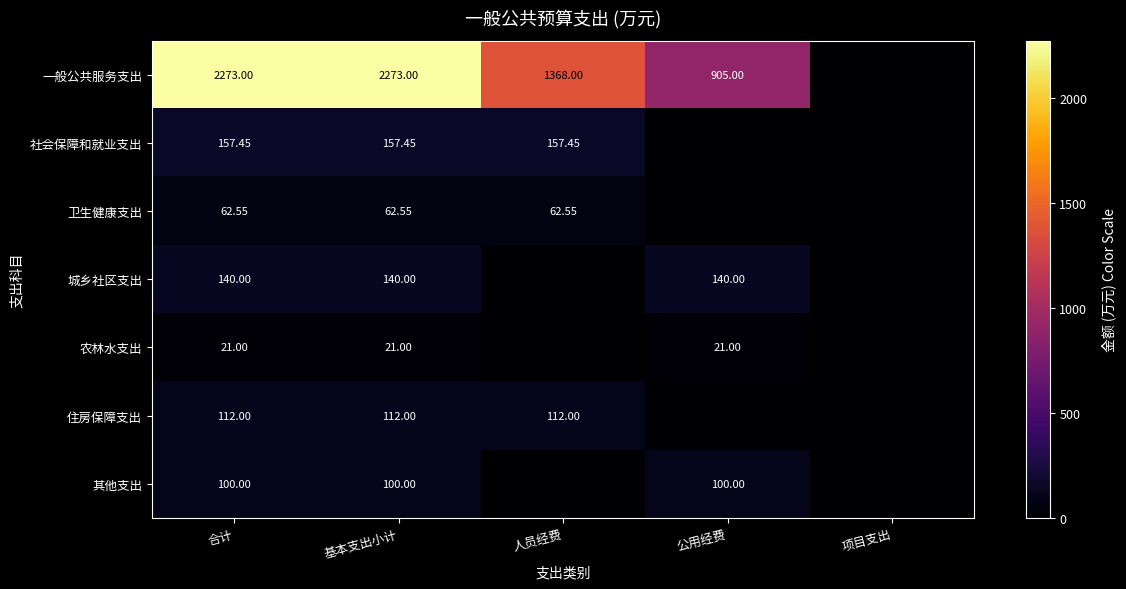

At which label is 其他支出 closest to 50?

合计